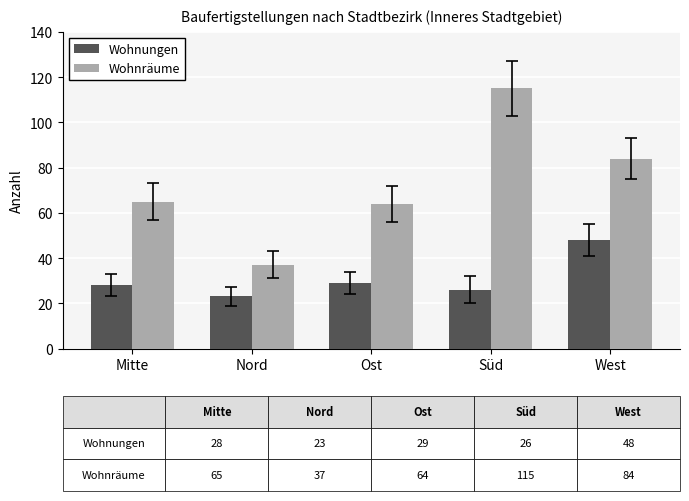

List the series in order of their overall mean, lowest first.

Wohnungen, Wohnräume